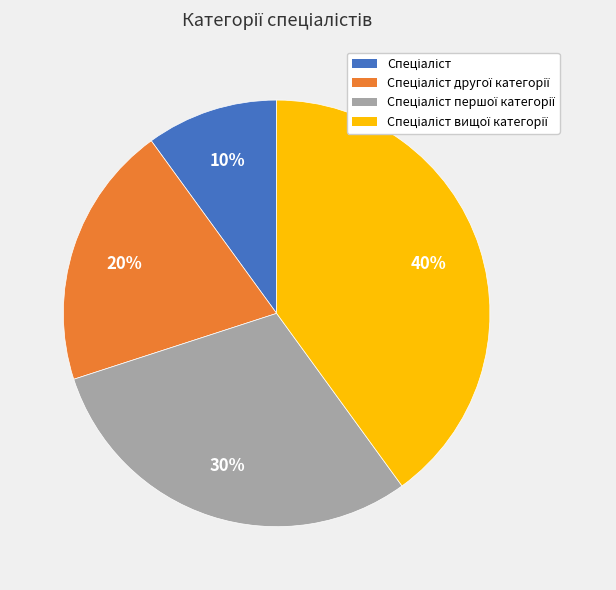

Does any single category account for the majority?

No